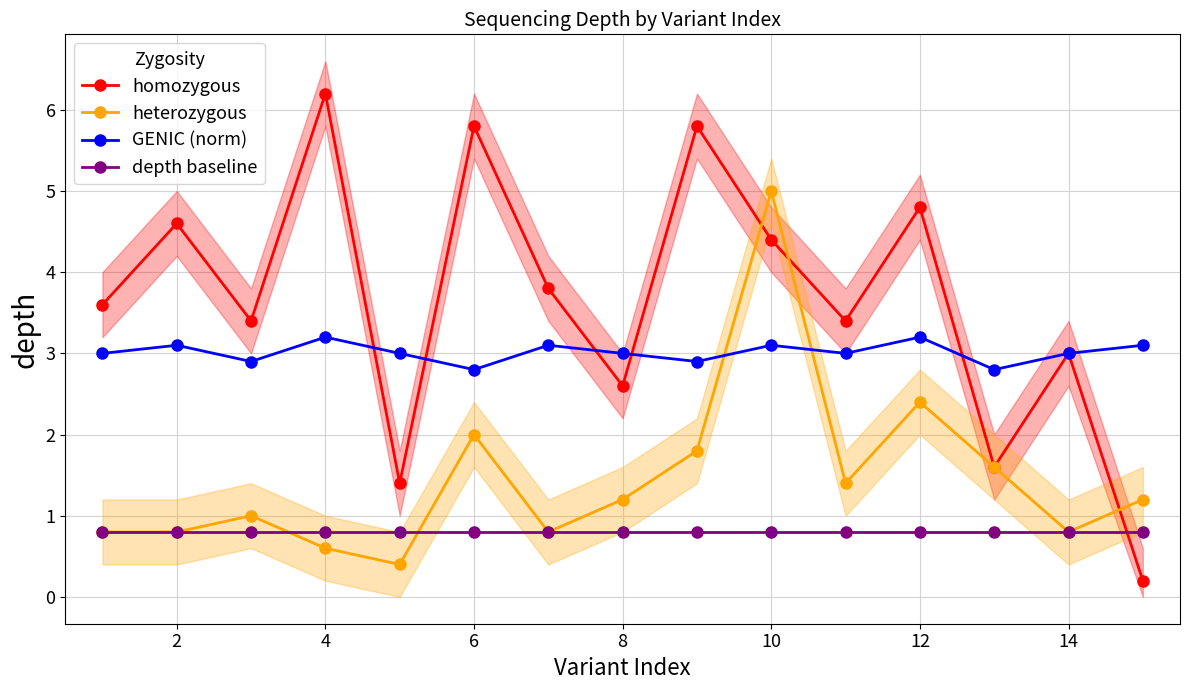

How many GENIC (norm) values are between 2 and 3?

9